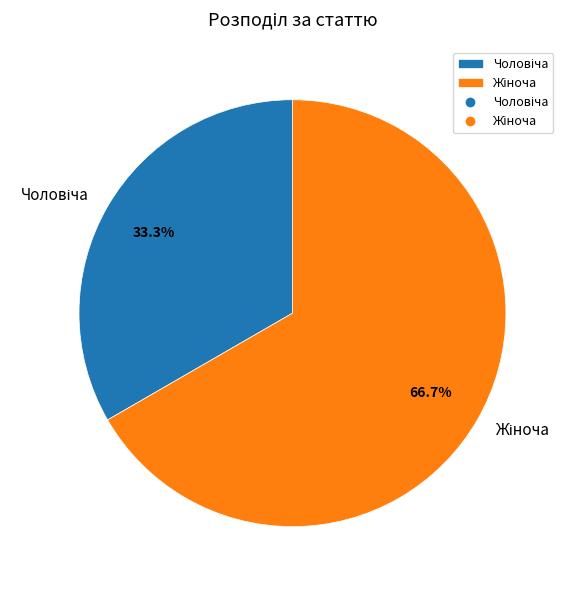

Is there a majority slice in this chart?

Yes